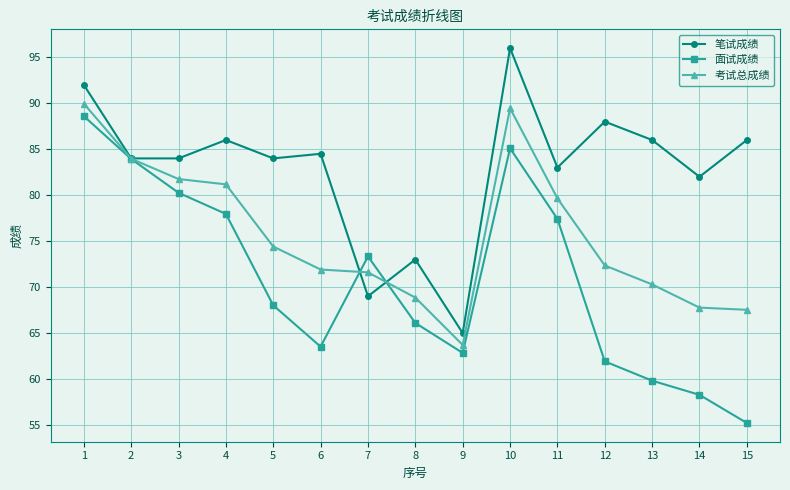

What is the average value of the 笔试成绩 series?

82.8